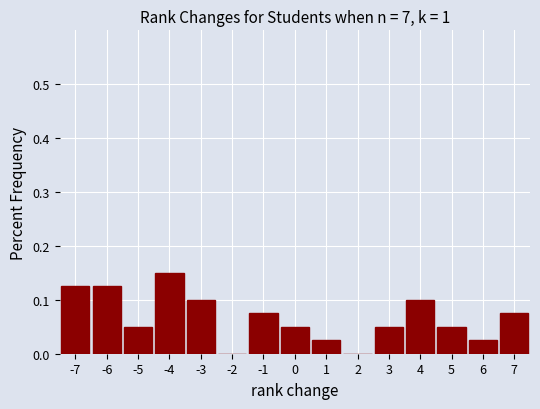

What is the height of the bar covering 6.5 to 7.5 on the x-axis? The values are not printed on the chart, so give them approximately, as read against the axis.

0.08